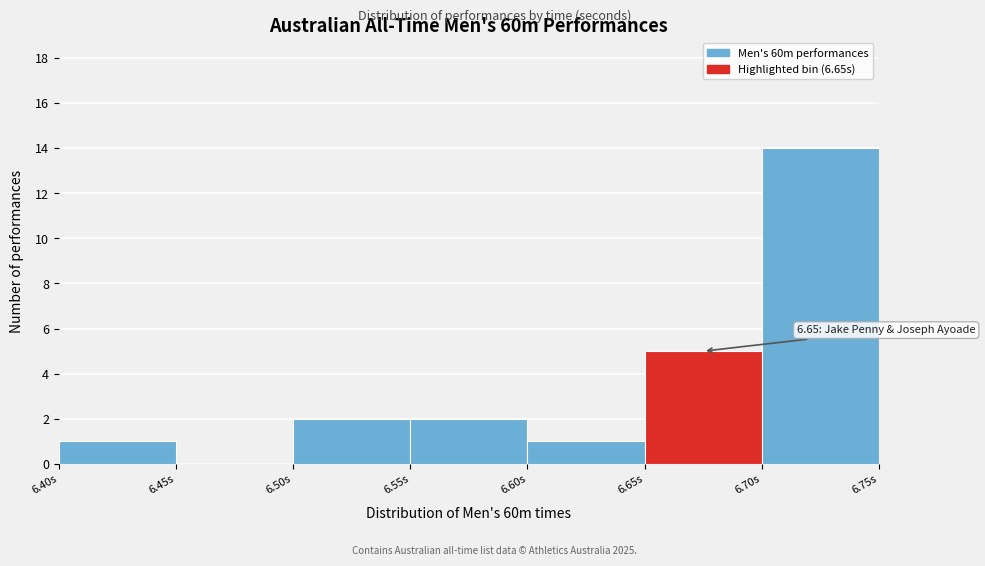

Which range on the x-axis has the tallest bar?

6.70 to 6.75